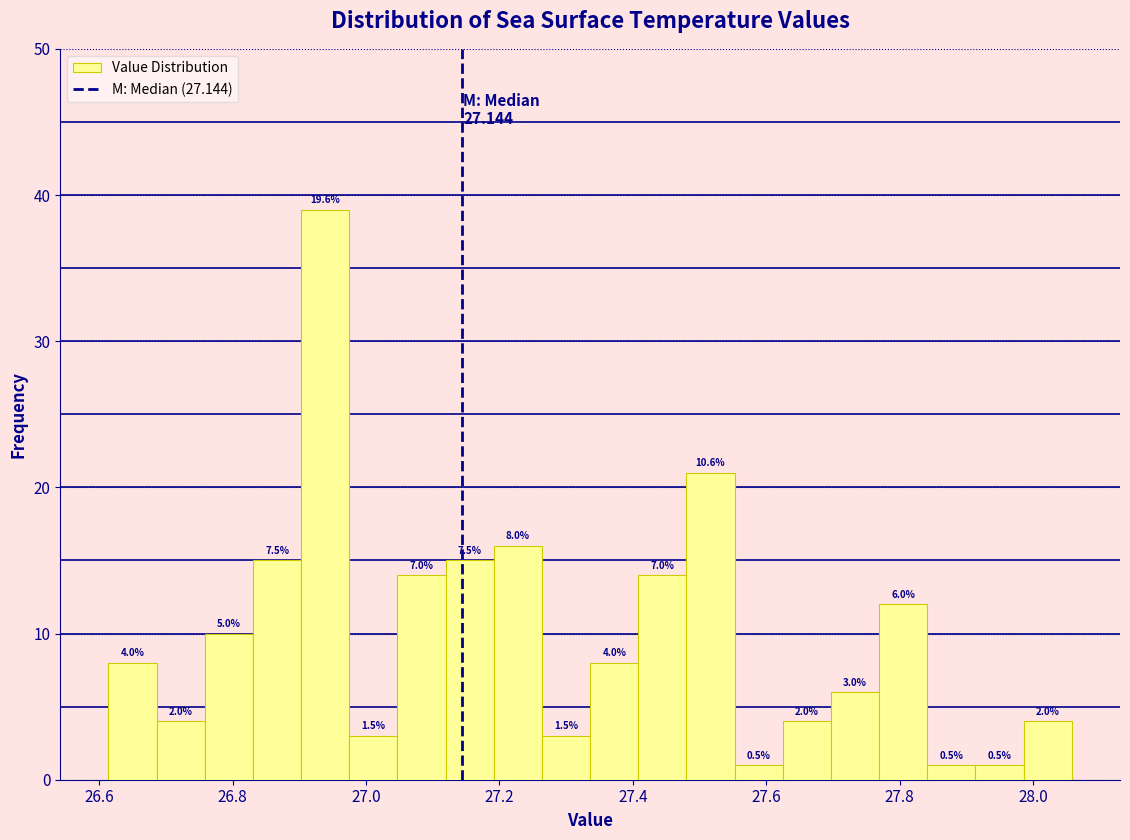

Around what value on the x-axis is the tallest bar? Give the approximate position of its centre, as read against the axis.

26.94